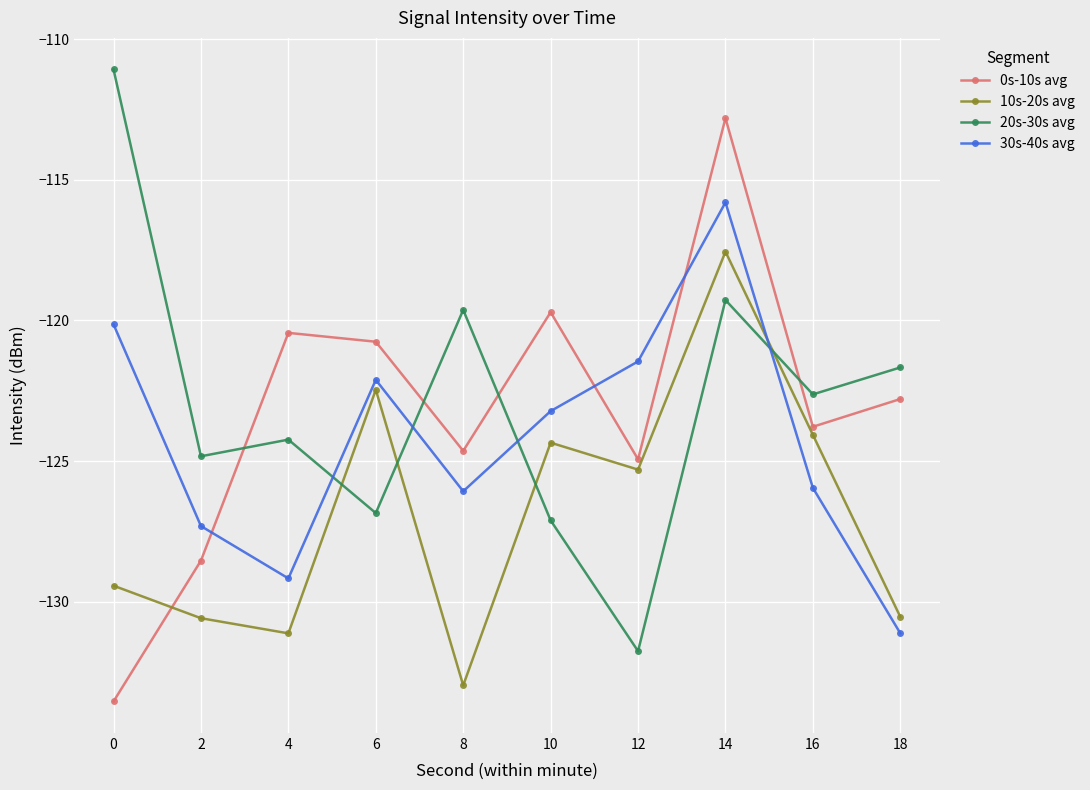

Rank the series at 6 from highest to lowest value.

0s-10s avg, 30s-40s avg, 10s-20s avg, 20s-30s avg